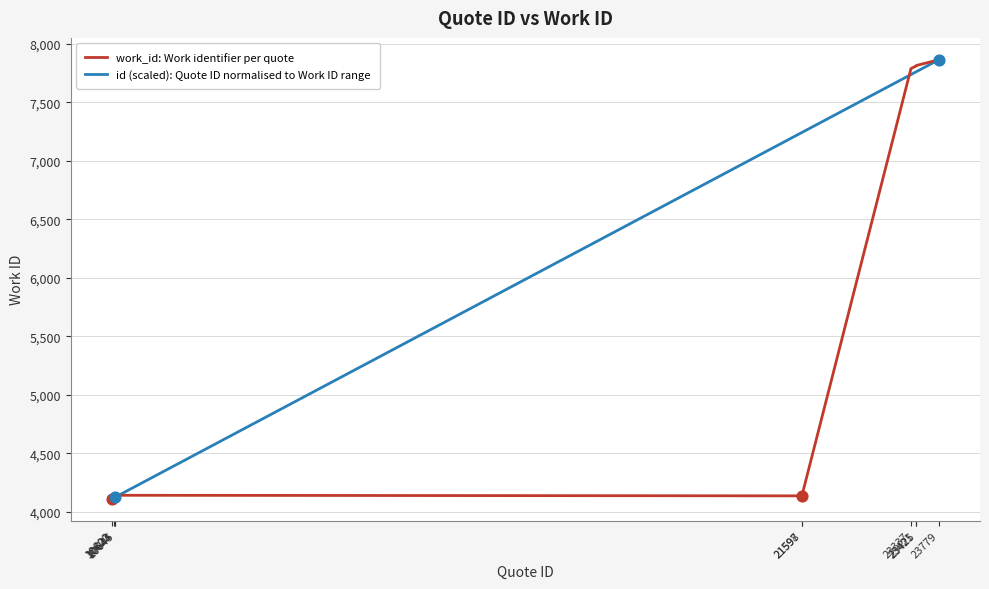

What is the maximum value for id (scaled): Quote ID normalised to Work ID range?

7864.0